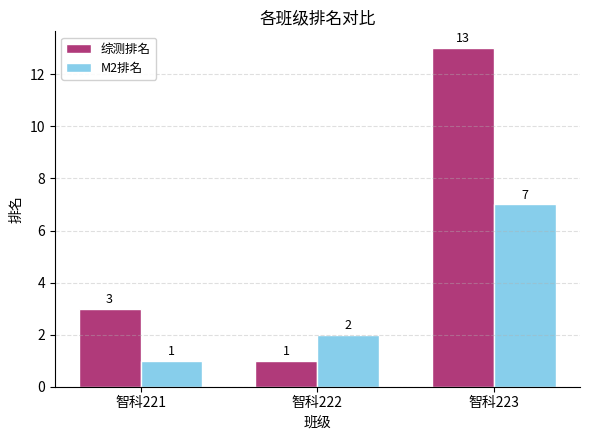

Reading left to right, list all the values displayed in this chart.

综测排名: 3	1	13
M2排名: 1	2	7